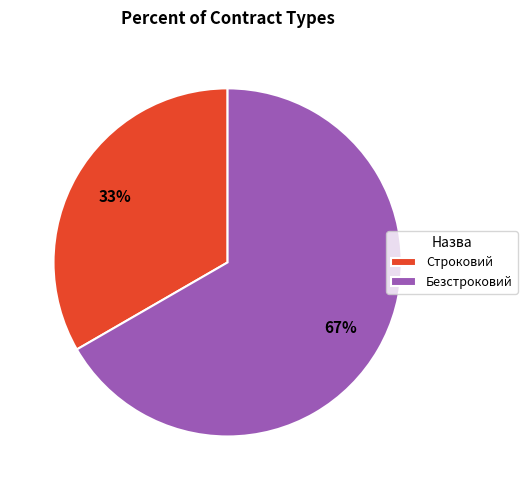

To the nearest percent, what is the average slice percentage?

50%